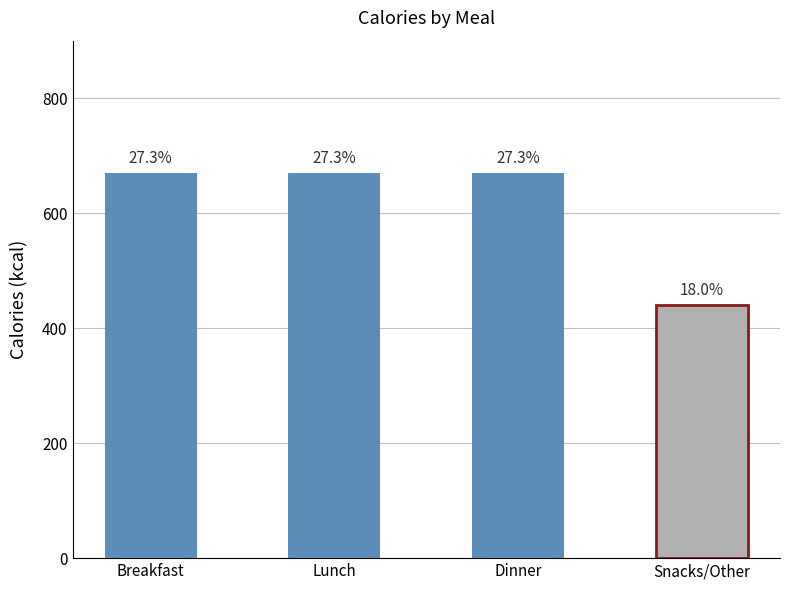

What is the value of the 3rd bar from the left?

670